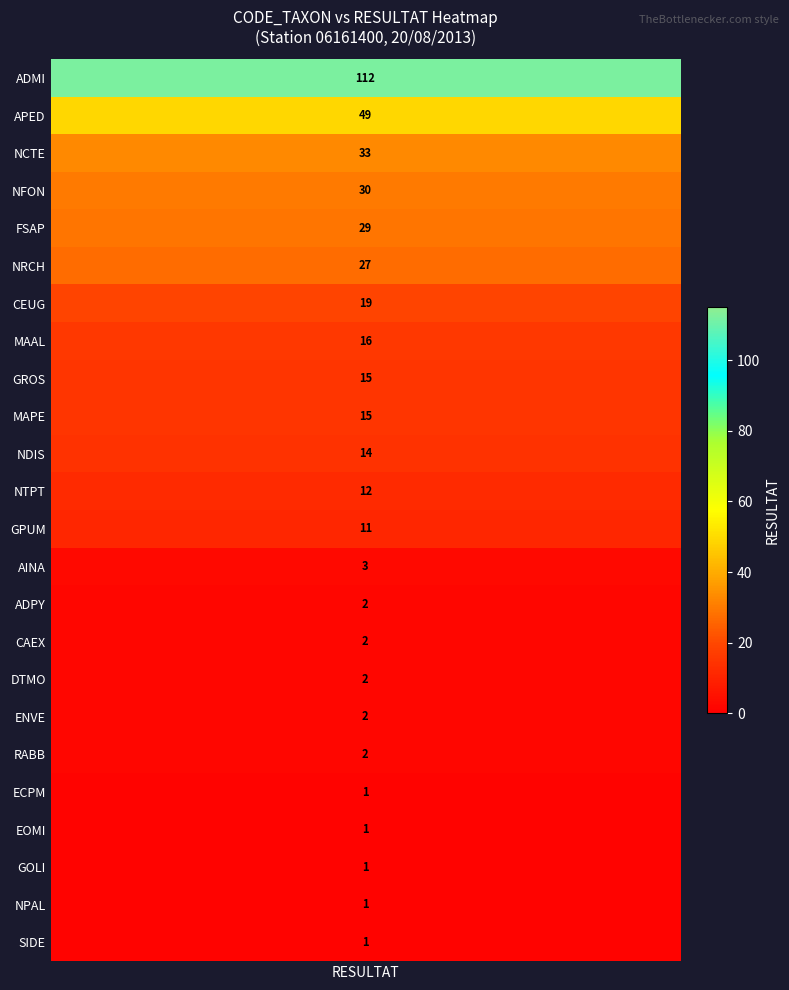

Reading left to right, extract all data points from this chart.

resultat=112	1=49	2=33	3=30	4=29	5=27	6=19	7=16	8=15	9=15	10=14	11=12	12=11	13=3	14=2	15=2	16=2	17=2	18=2	19=1	20=1	21=1	22=1	23=1